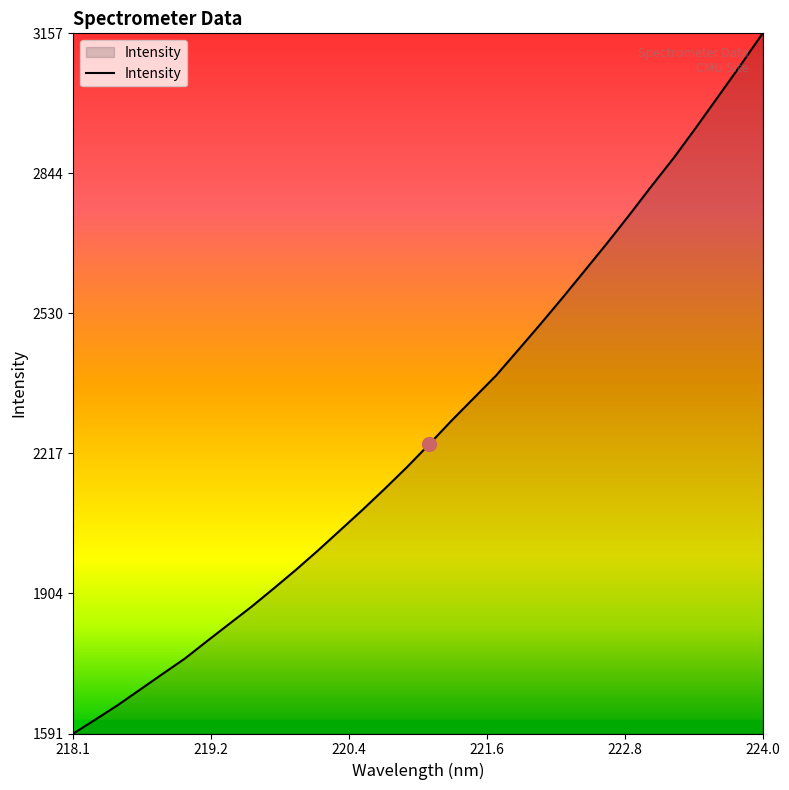

What is the minimum value shown in the chart?

1591.2